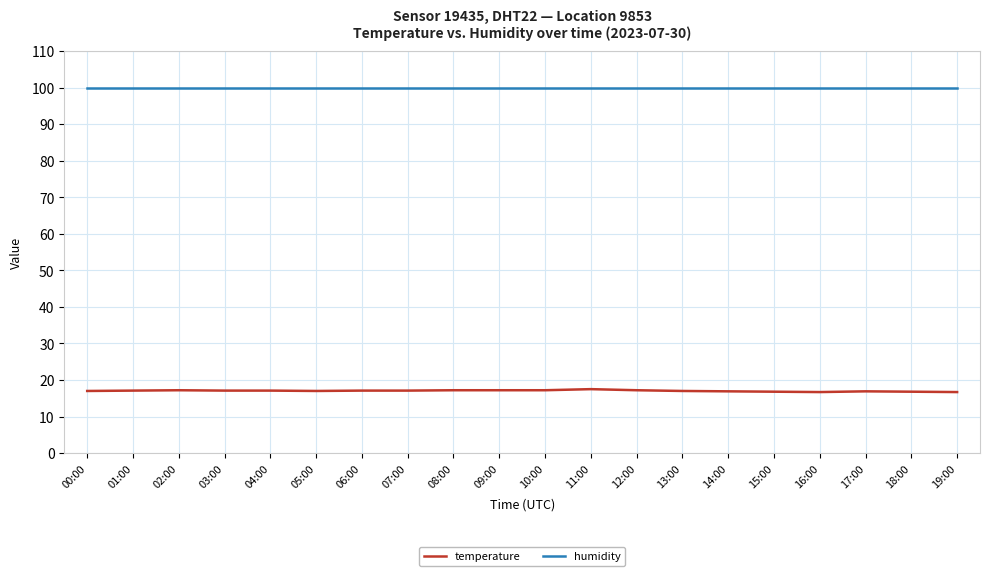

What is the sum of the humidity values at 00:00 and 06:00?

199.8